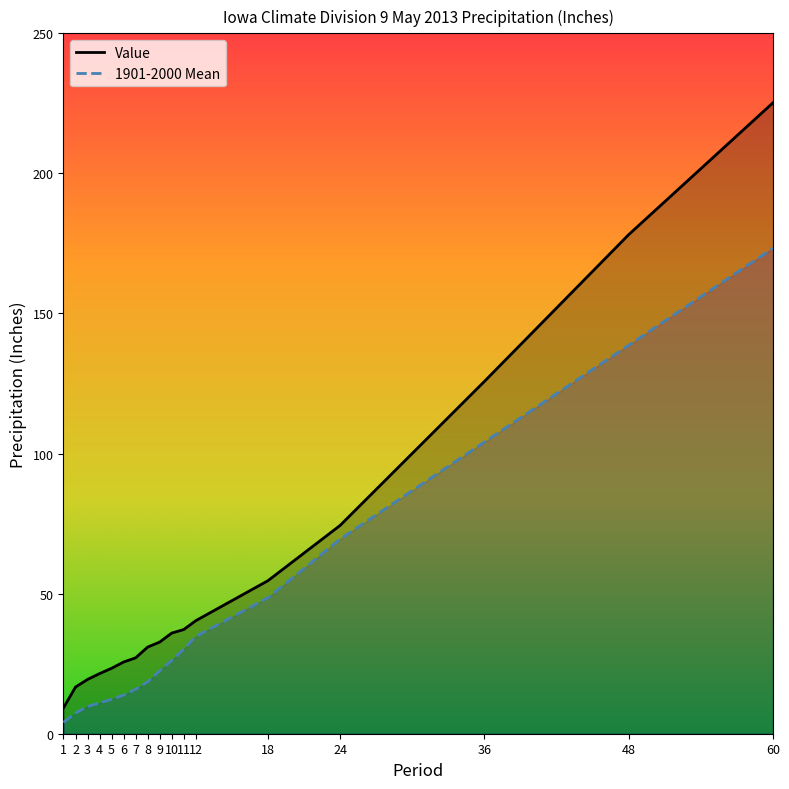

The value of Value at 11 is 24.9. True or false?

False